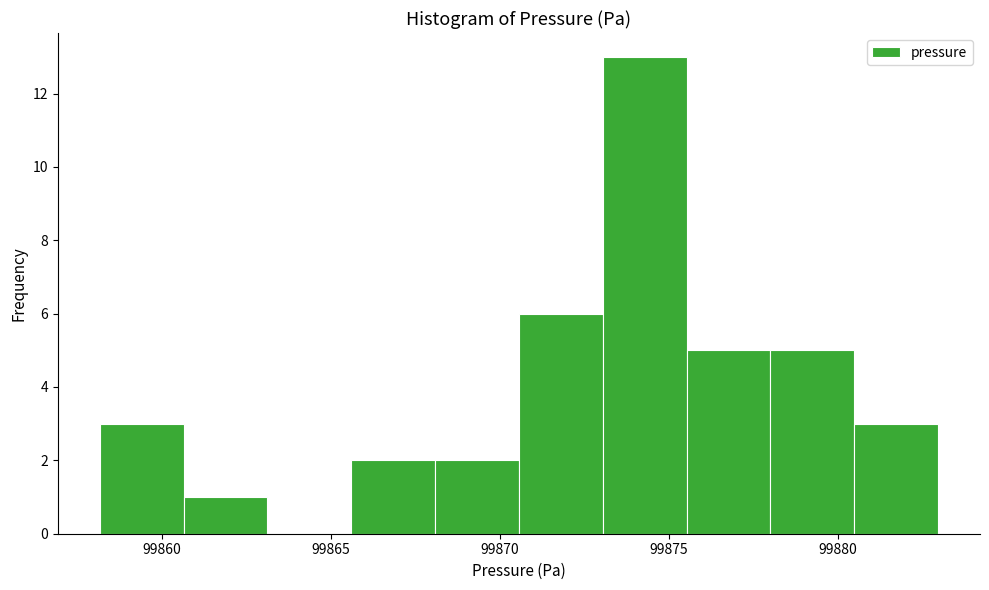

Which range on the x-axis has the tallest bar?

99873.0 to 99875.5